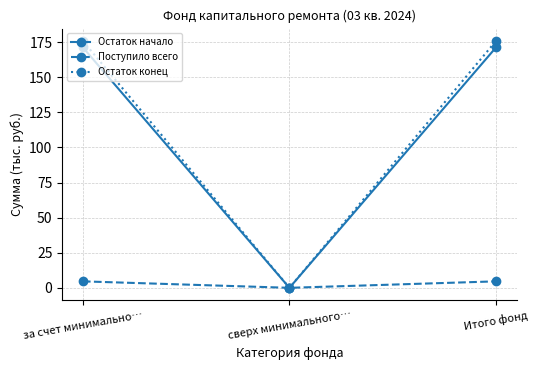

True or false: Поступило всего has a value of 0.0 at сверх минимального….

True